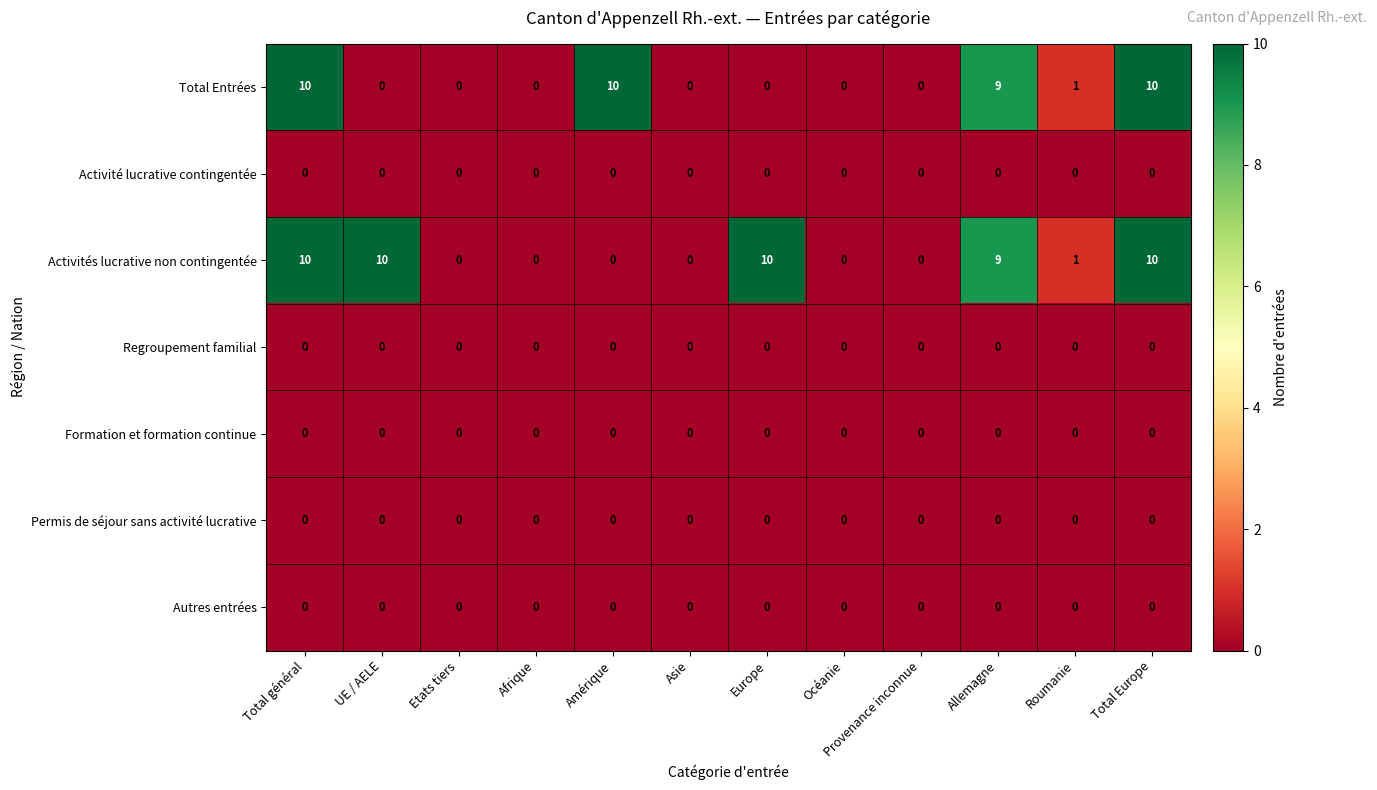

What is the difference between the highest and lowest values at UE / AELE?

10